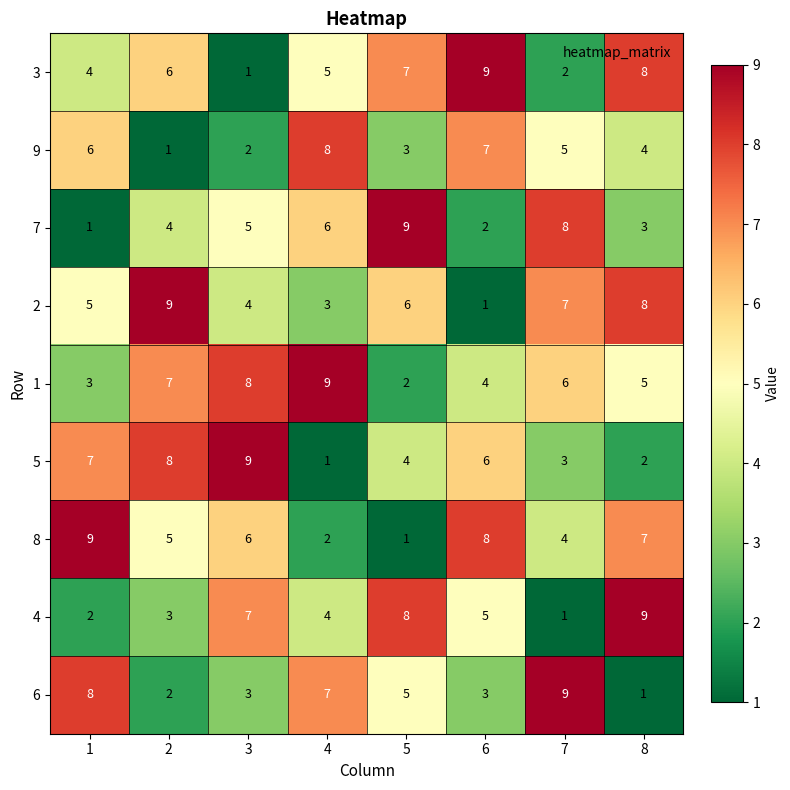

What is the maximum value shown in the chart?

9